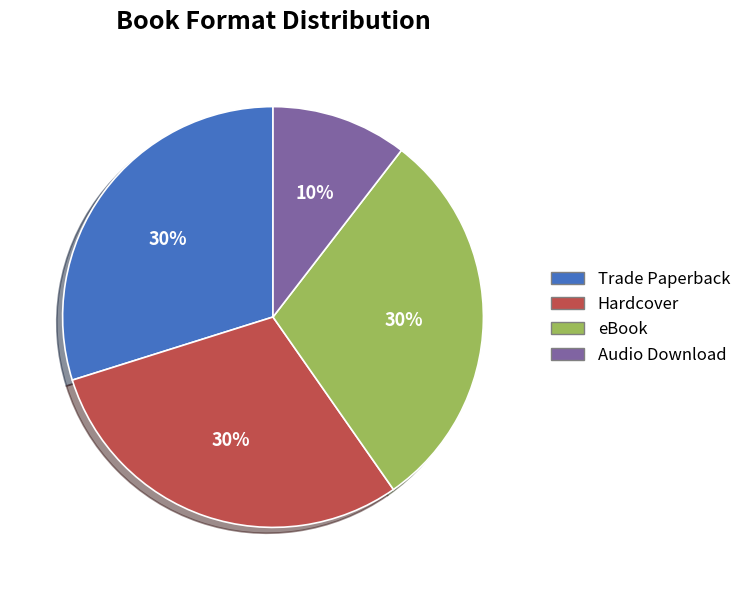

How many segments does this pie chart have?

4